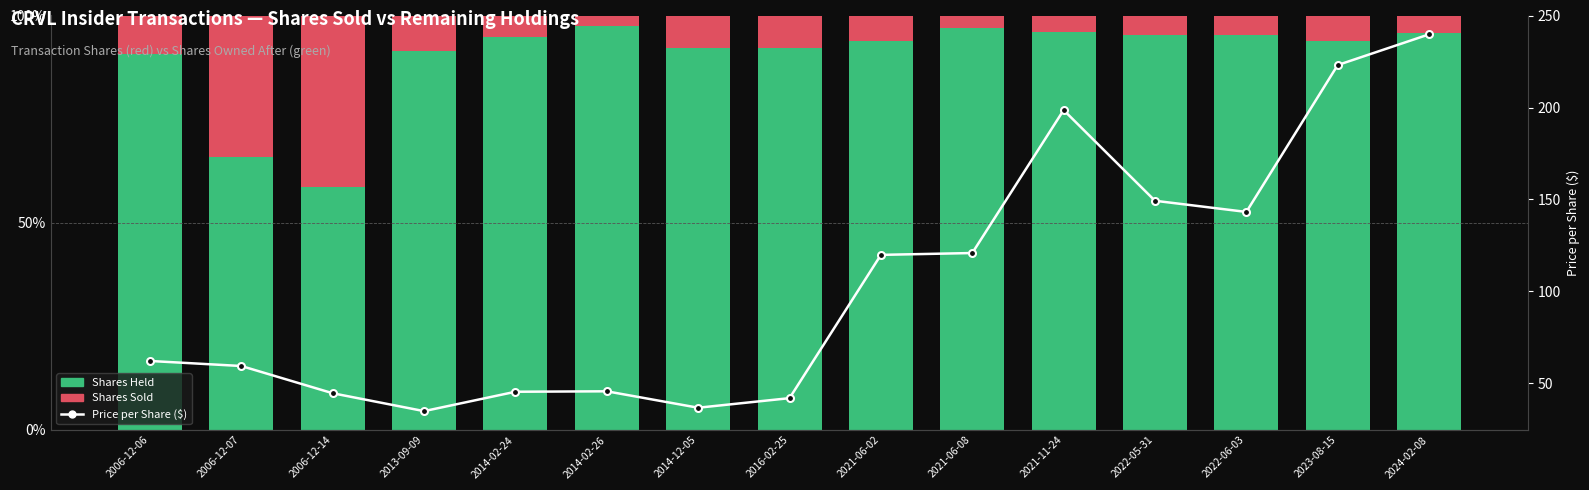

At which label is Shares Sold closest to 21?

2006-12-06